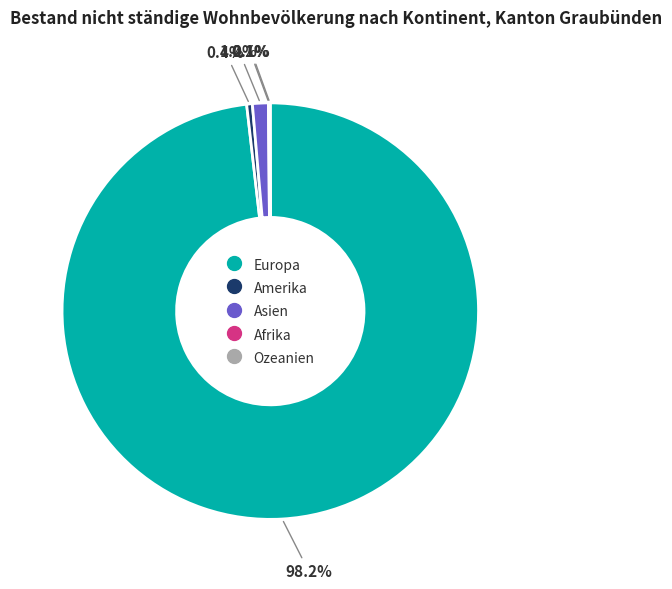

Is there any slice that represents more than half of the pie?

Yes